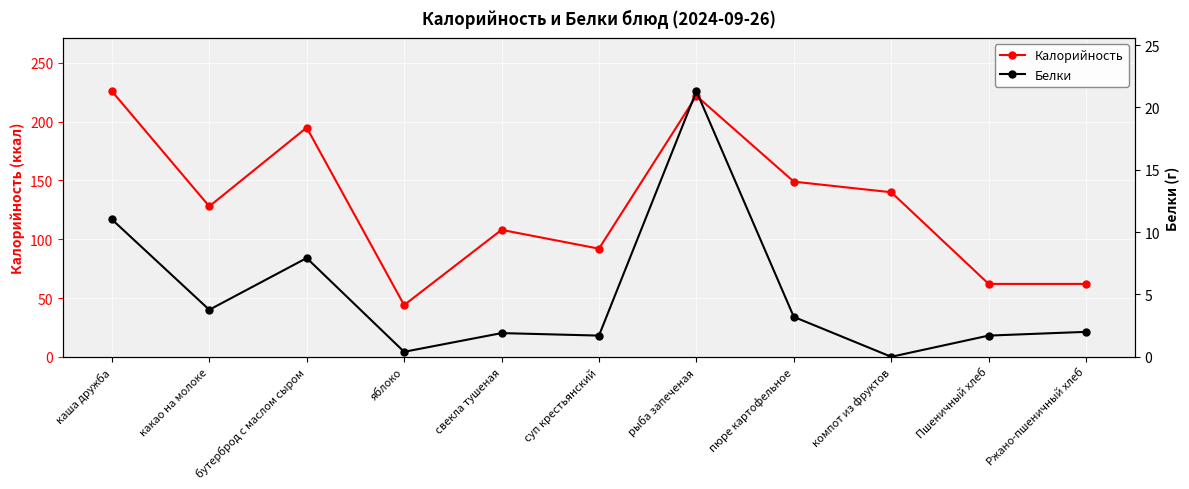

Reading left to right, extract all data points from this chart.

Калорийность: 226.0	128.0	195.0	44.0	108.0	92.0	222.0	149.0	140.0	62.0	62.0
Белки: 11.0	3.8	7.9	0.4	1.9	1.7	21.3	3.2	0.0	1.7	2.0